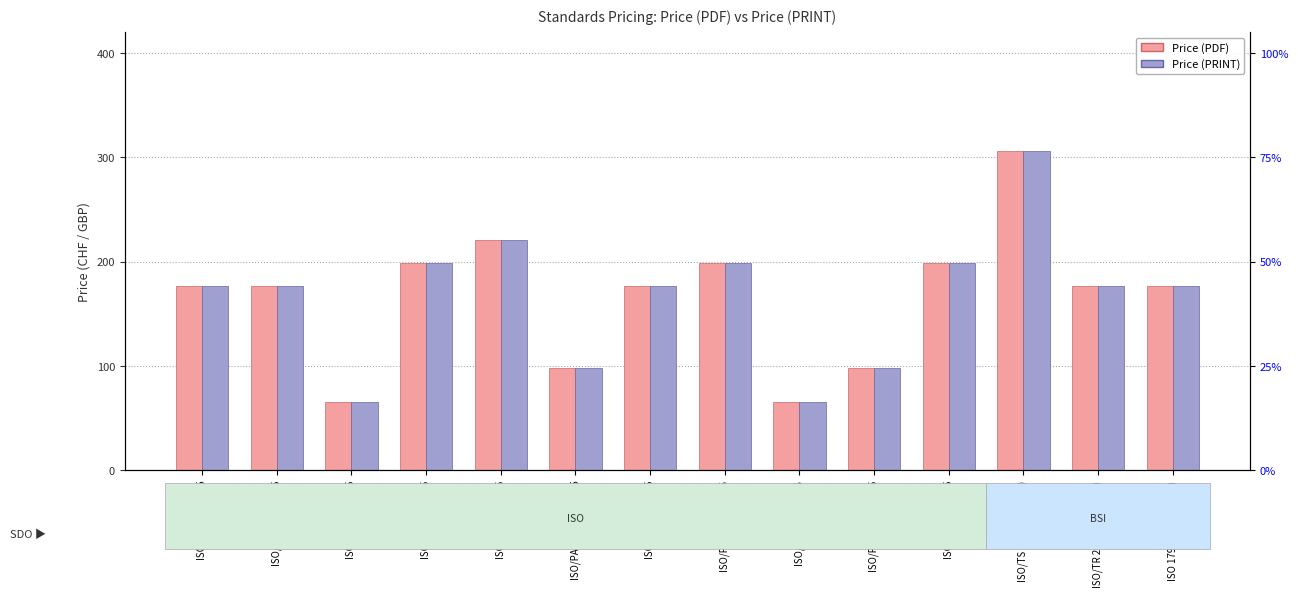

Which series has the largest range (max minus min)?

Price (PDF)